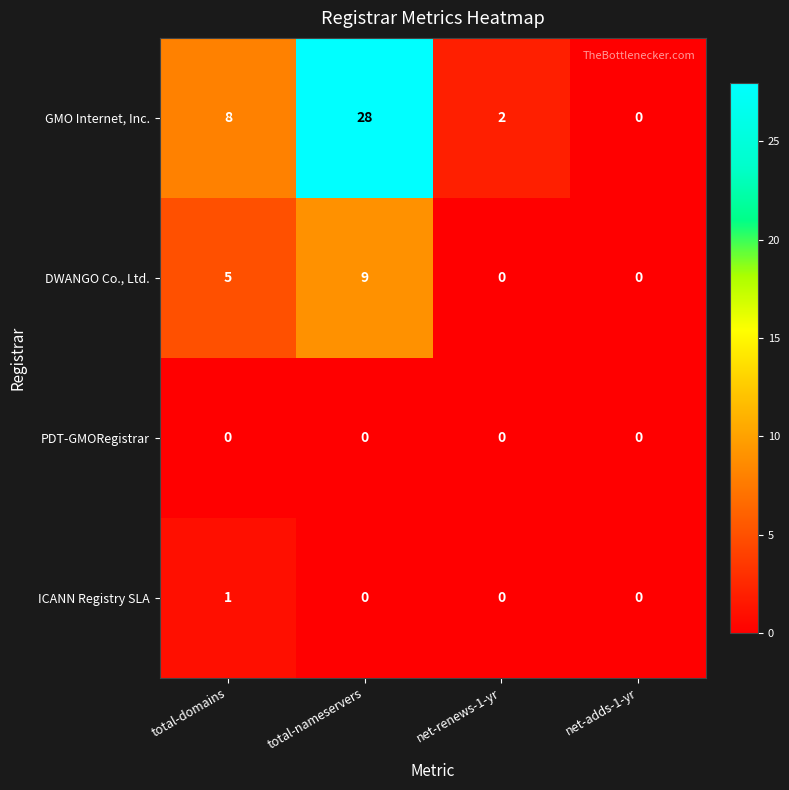

List the series in order of their peak value, highest first.

GMO Internet, Inc., DWANGO Co., Ltd., ICANN Registry SLA, PDT-GMORegistrar